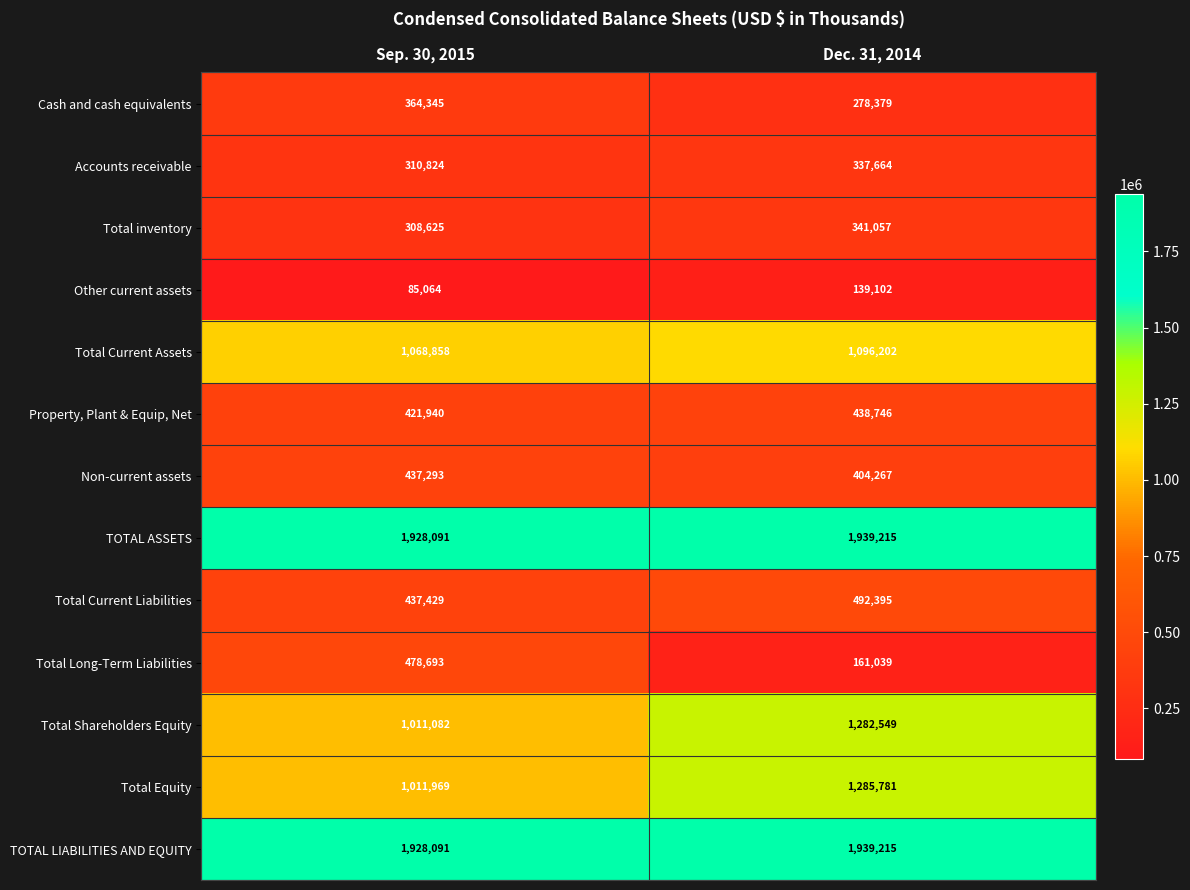

What is the difference between the Total Current Liabilities values at Dec. 31, 2014 and Sep. 30, 2015?

54966